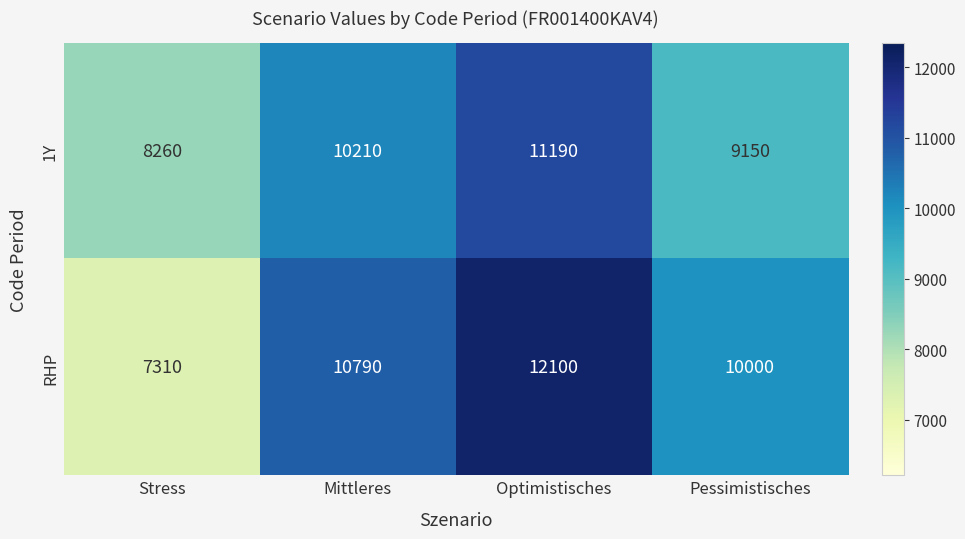

Count the number of data series in this chart.

2